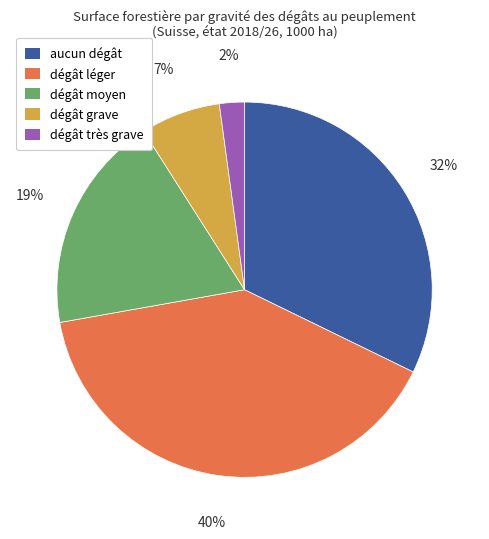

To the nearest percent, what is the difference between the aucun dégât and dégât léger slice percentages?

8%